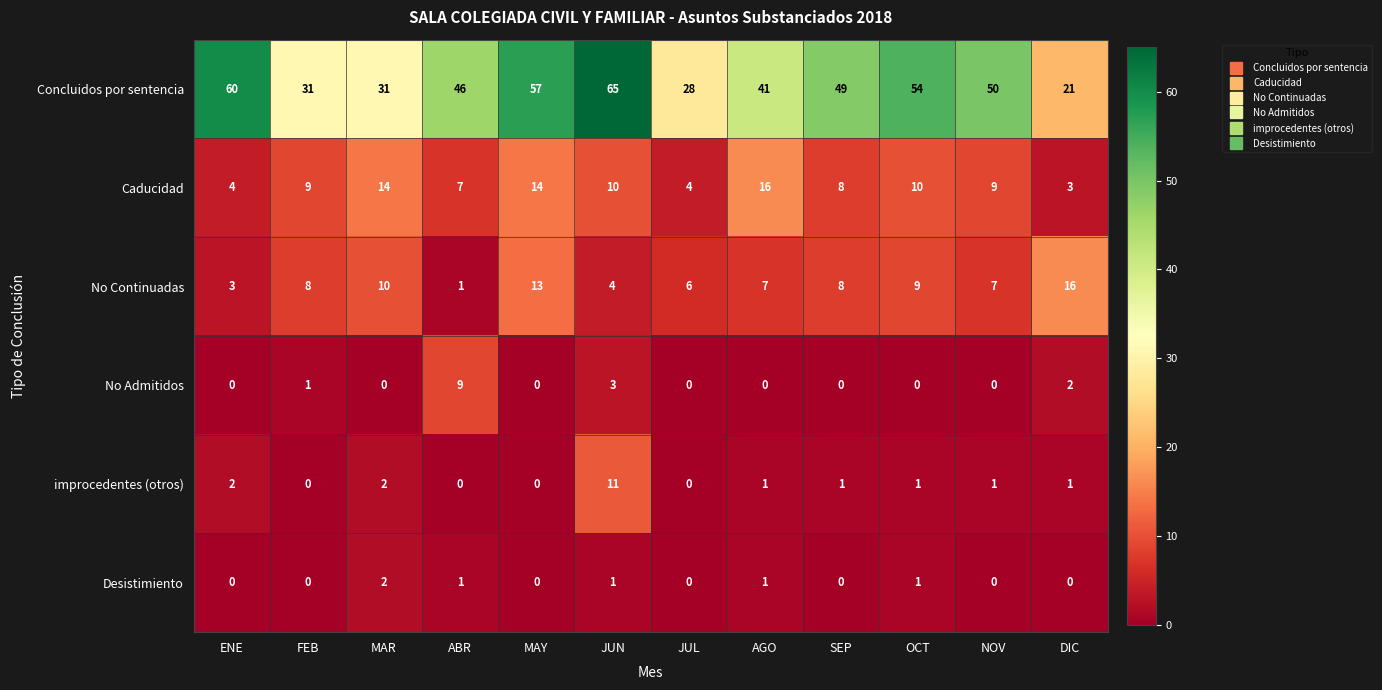

At which label is Concluidos por sentencia closest to 43?

AGO